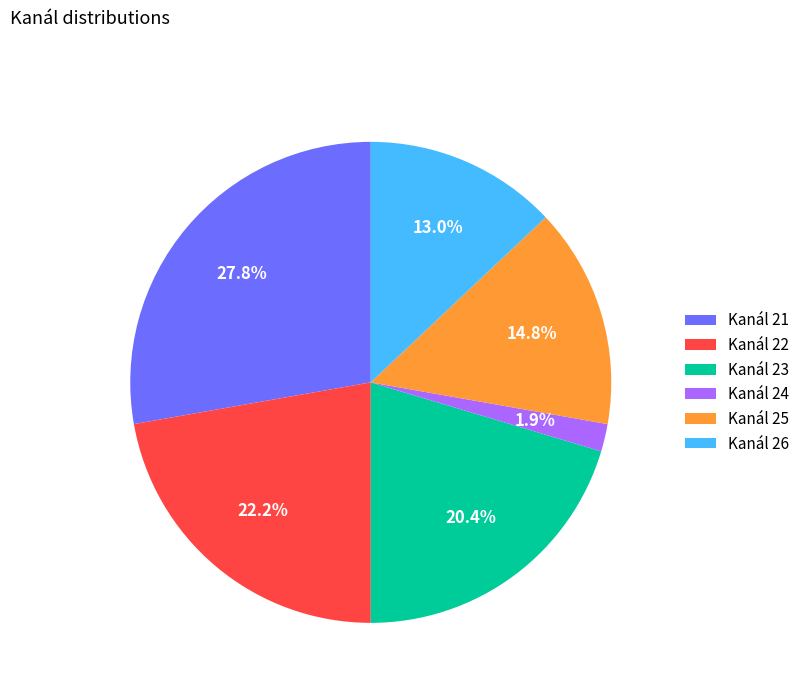

Count the number of slices in the pie.

6